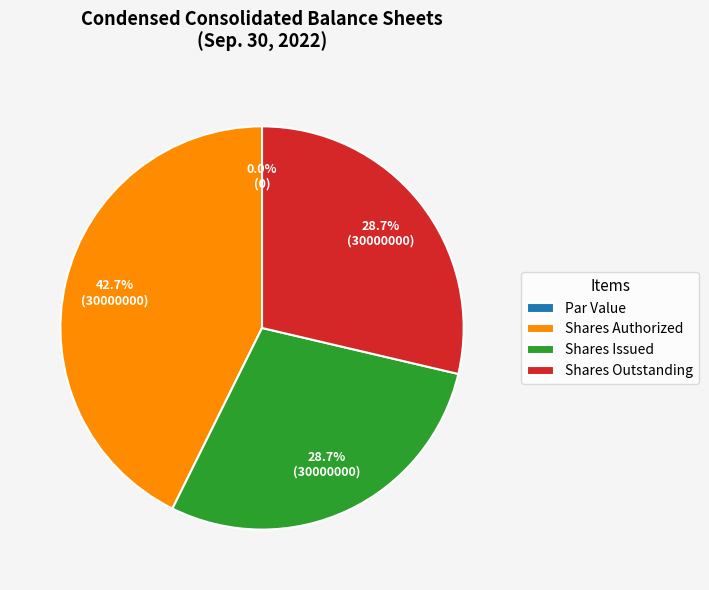

Which slice is the largest?

Common stock, shares authorized